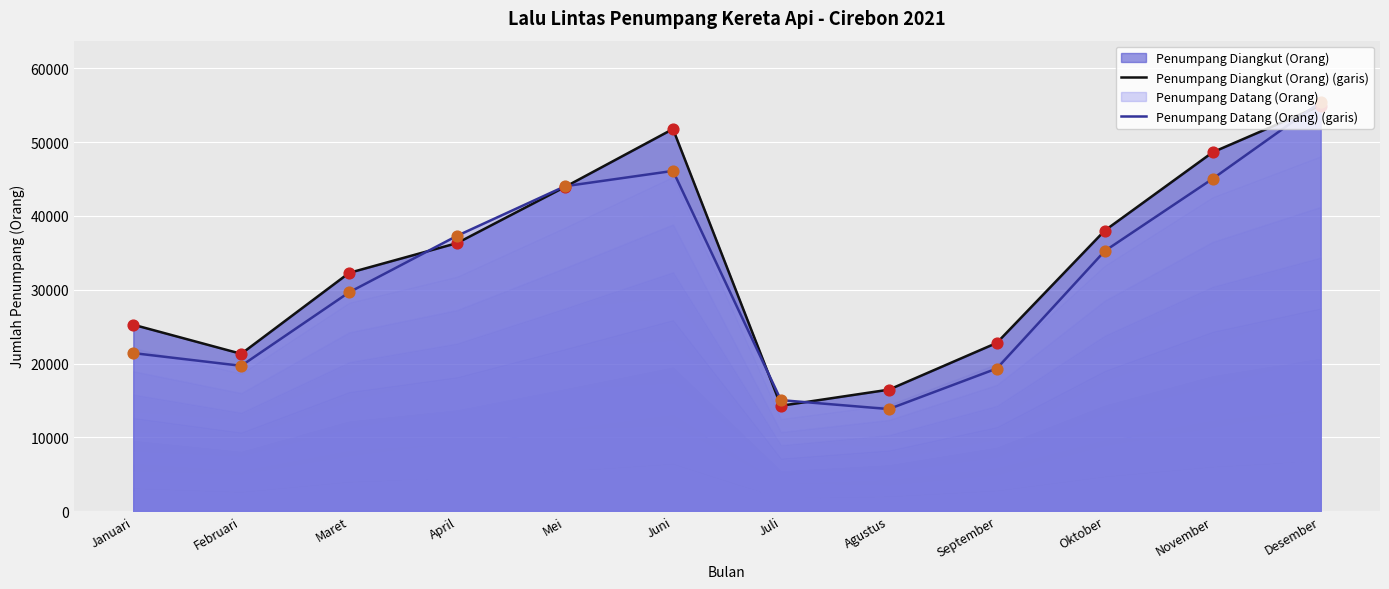

Which series contains the highest Y value?

Penumpang Datang (Orang) (garis)